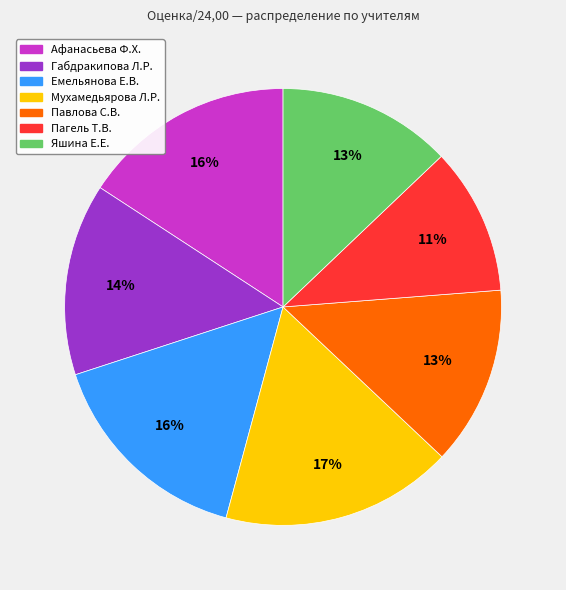

Does any single category account for the majority?

No